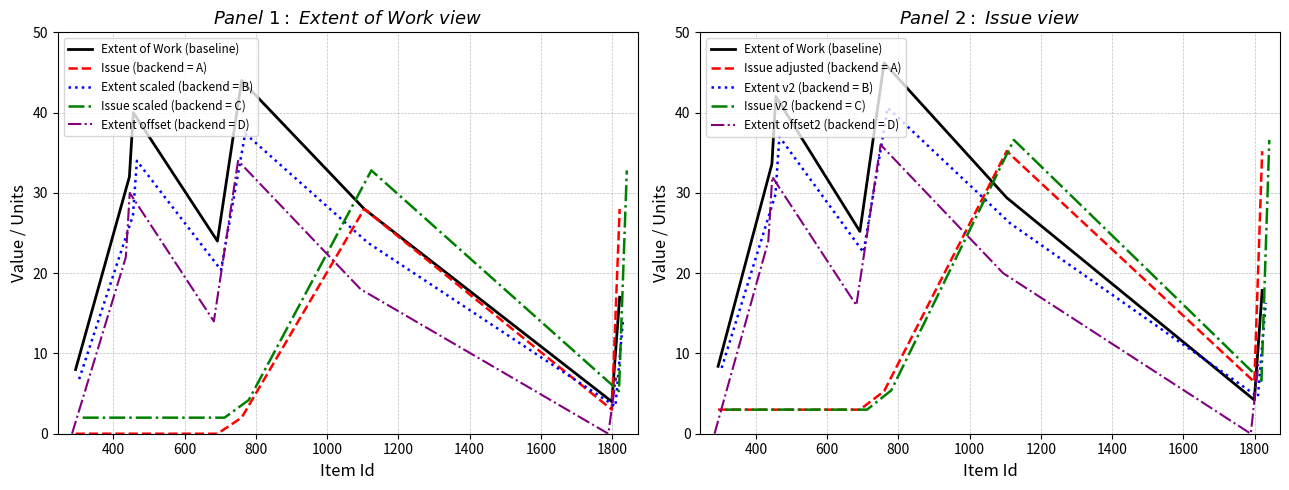

Read the Extent of Work value at 1104.

28